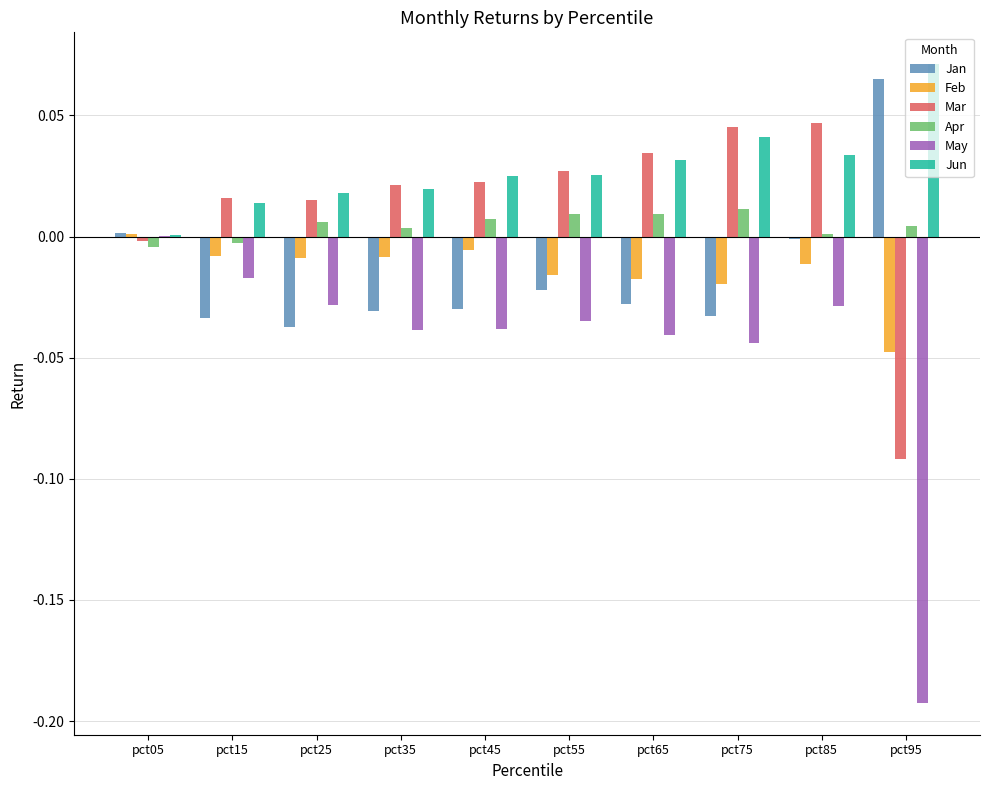

Which series has the largest total across all categories?

Jun